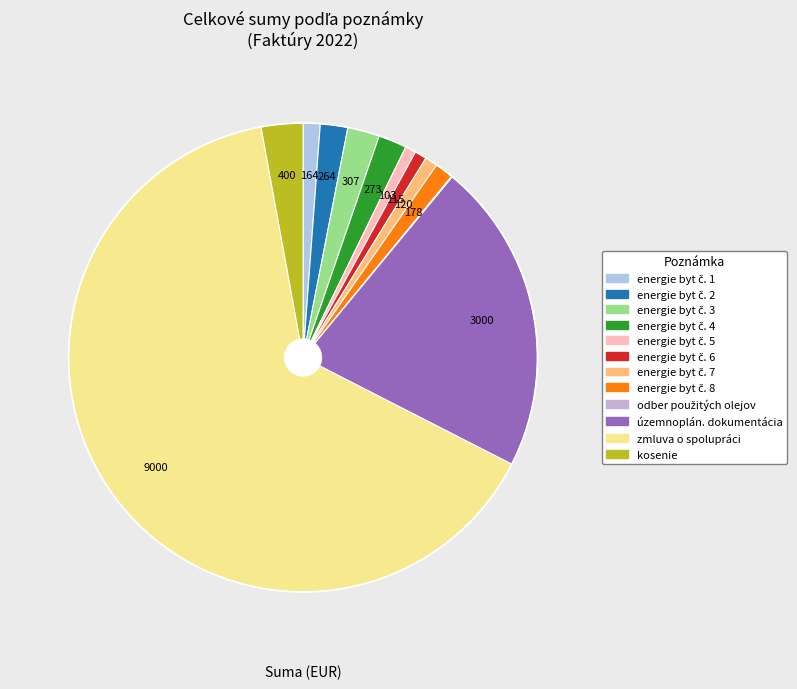

Which slice is the largest?

zmluva o spolupráci